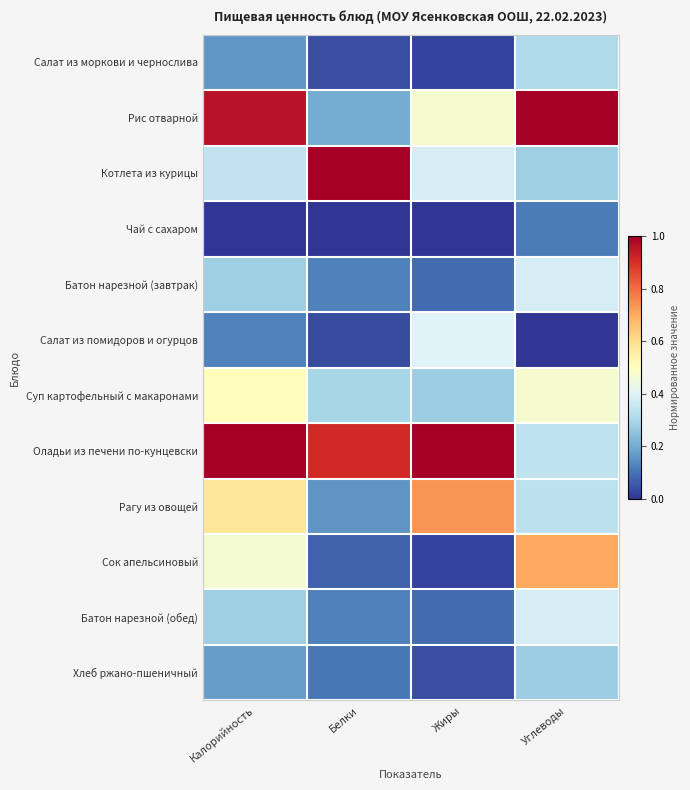

Reading left to right, extract all data points from this chart.

Салат из моркови и чернослива: Калорийность=0.2	Белки=0.0	Жиры=0.0	Углеводы=0.3
Рис отварной: Калорийность=1.0	Белки=0.2	Жиры=0.5	Углеводы=1.0
Котлета из курицы: Калорийность=0.3	Белки=1.0	Жиры=0.4	Углеводы=0.3
Чай с сахаром: Калорийность=0.0	Белки=0.0	Жиры=0.0	Углеводы=0.1
Батон нарезной (завтрак): Калорийность=0.3	Белки=0.1	Жиры=0.1	Углеводы=0.4
Салат из помидоров и огурцов: Калорийность=0.1	Белки=0.0	Жиры=0.4	Углеводы=0.0
Суп картофельный с макаронами: Калорийность=0.5	Белки=0.3	Жиры=0.3	Углеводы=0.5
Оладьи из печени по-кунцевски: Калорийность=1.0	Белки=0.9	Жиры=1.0	Углеводы=0.3
Рагу из овощей: Калорийность=0.6	Белки=0.2	Жиры=0.7	Углеводы=0.3
Сок апельсиновый: Калорийность=0.5	Белки=0.1	Жиры=0.0	Углеводы=0.7
Батон нарезной (обед): Калорийность=0.3	Белки=0.1	Жиры=0.1	Углеводы=0.4
Хлеб ржано-пшеничный: Калорийность=0.2	Белки=0.1	Жиры=0.0	Углеводы=0.3